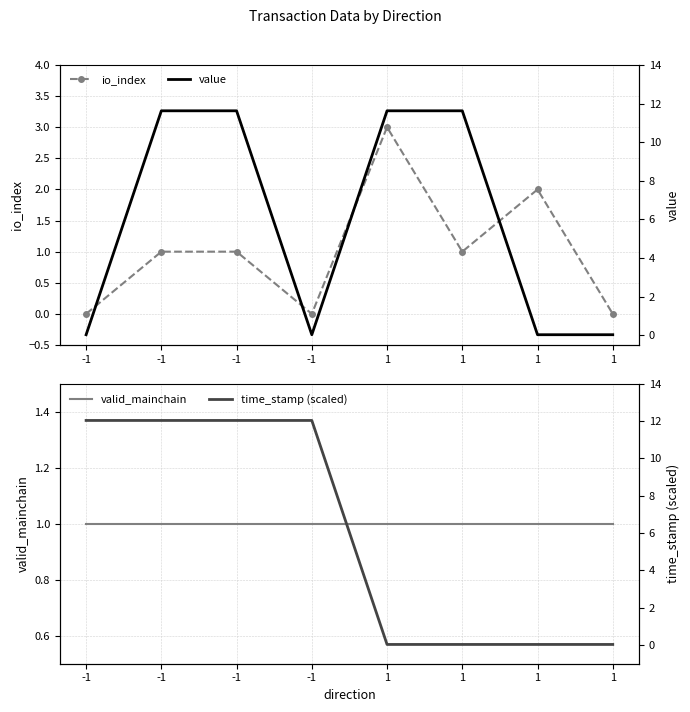

What is the difference between the highest and lowest values at -1?

12.0